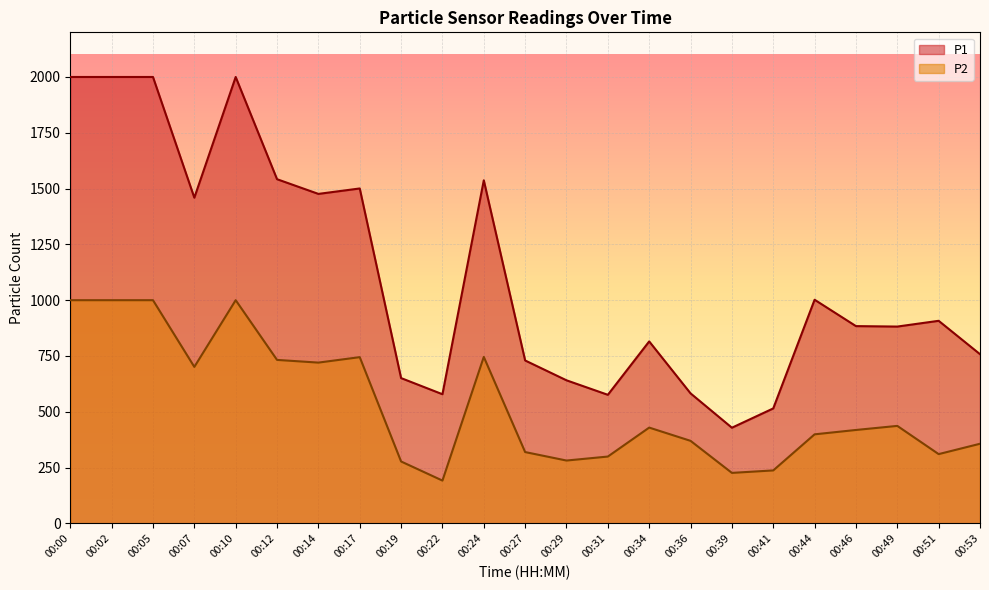

How many values in the P2 series are below 418?

11